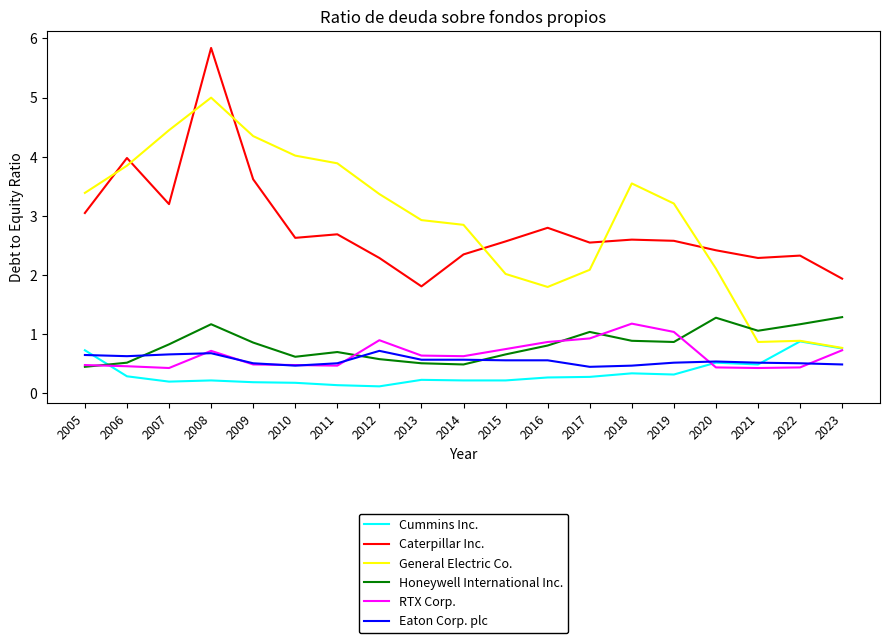

True or false: Caterpillar Inc. and Cummins Inc. cross at least once.

False